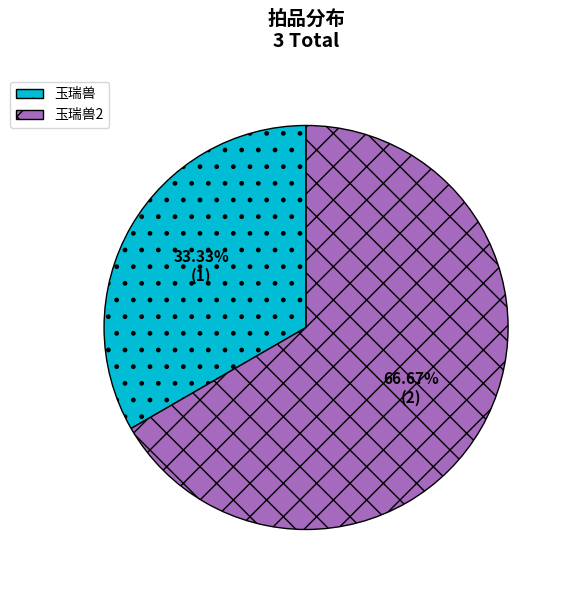

The 玉瑞兽2 slice represents 67% of the pie. True or false?

True